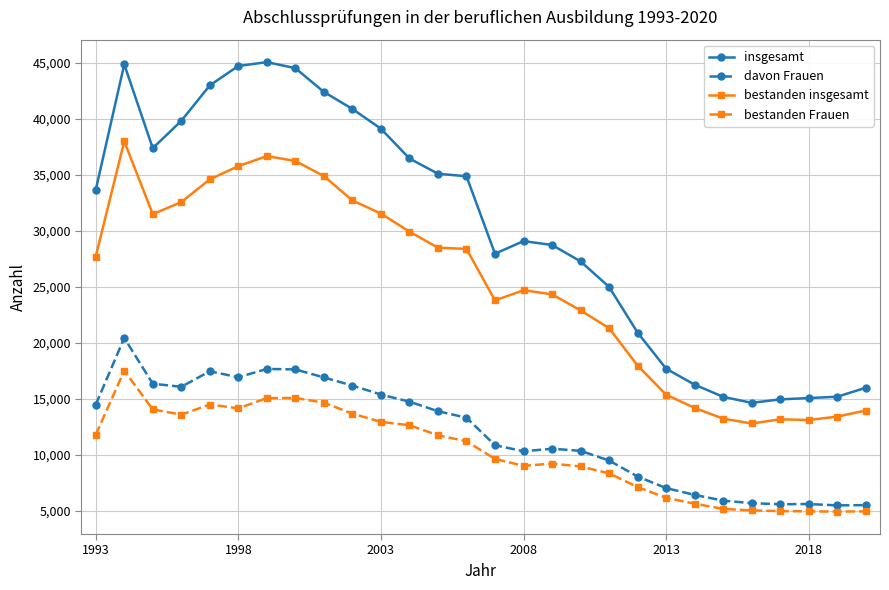

What is the value of the bestanden insgesamt point at the 28th from the left?

13966